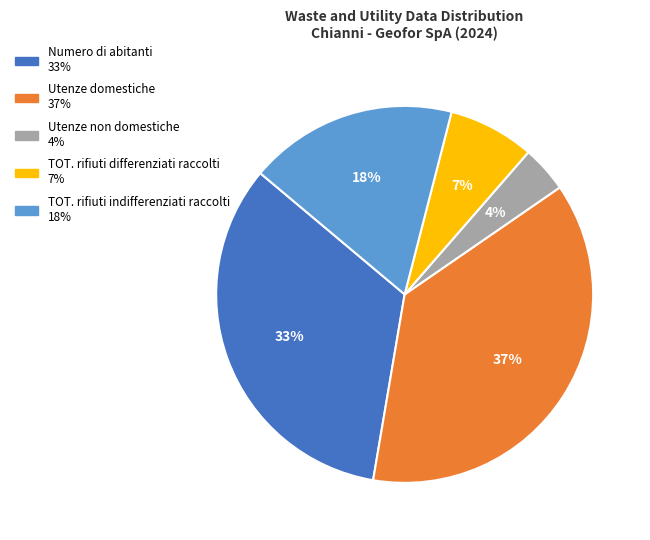

Does TOT. rifiuti differenziati raccolti represent more than half of the total?

No